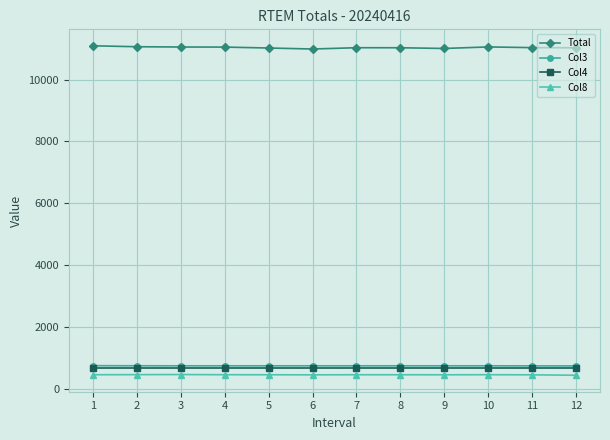

True or false: Col8 and Col3 cross at least once.

False